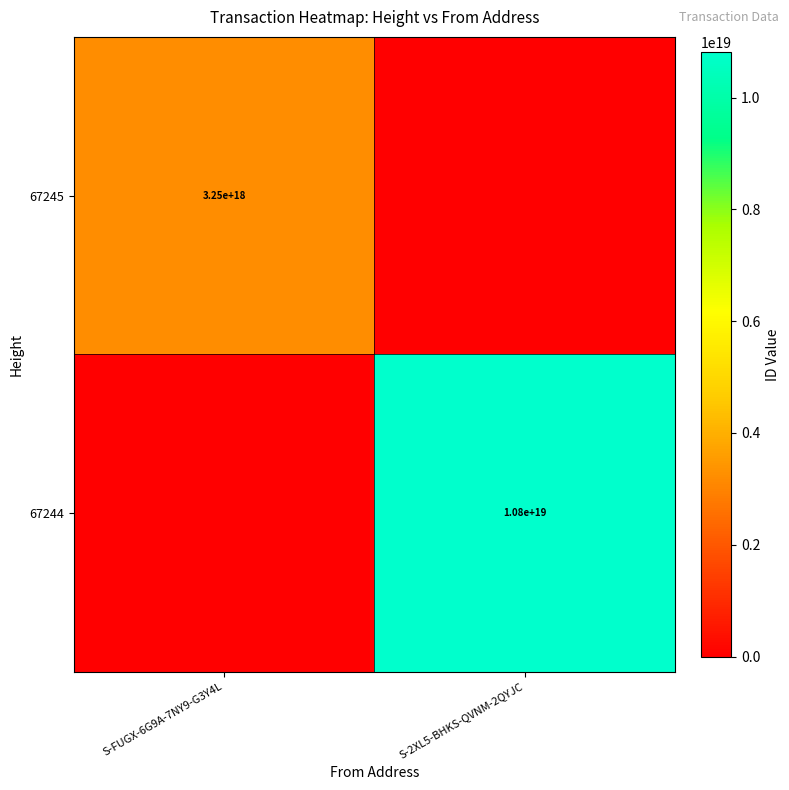

The value of 67245 at S-FUGX-6G9A-7NY9-G3Y4L is 1959828699274924288. True or false?

False